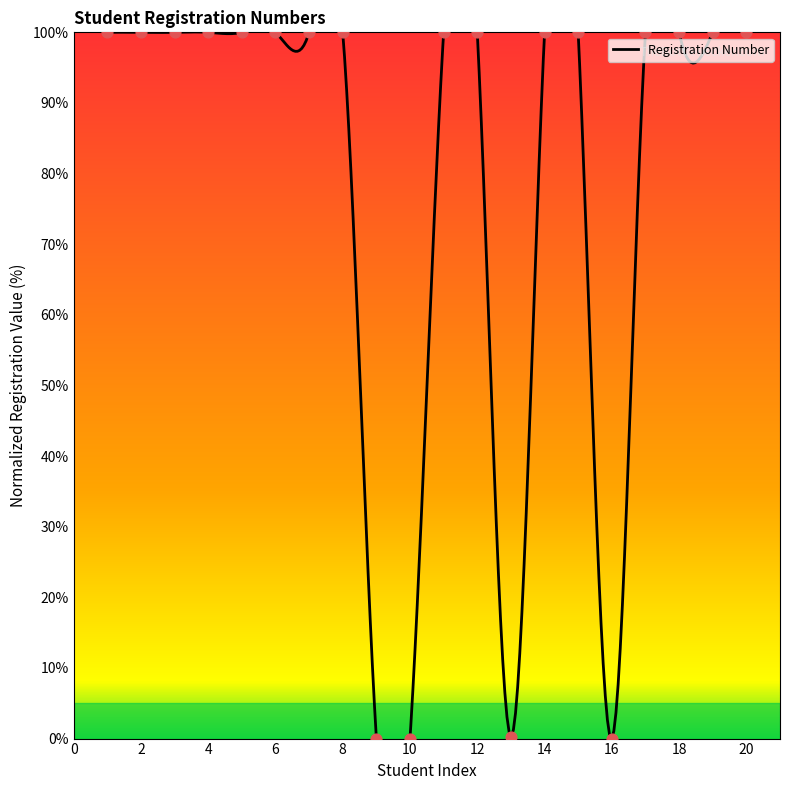

Which has a higher value, 9 or 8?

8